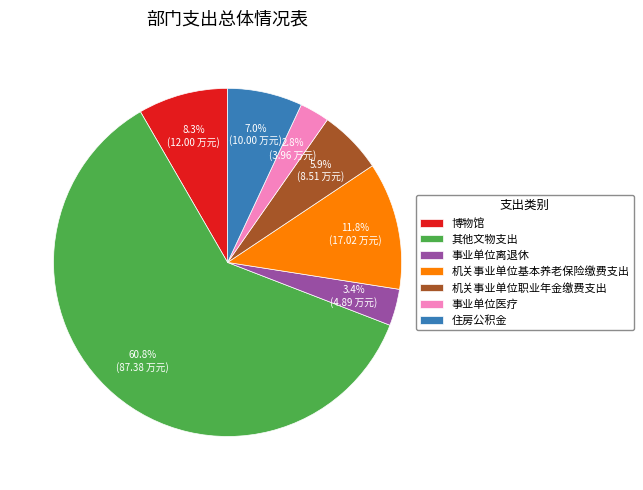

Approximately how many times larger is the value at 事业单位离退休 compared to 机关事业单位基本养老保险缴费支出?

0.3